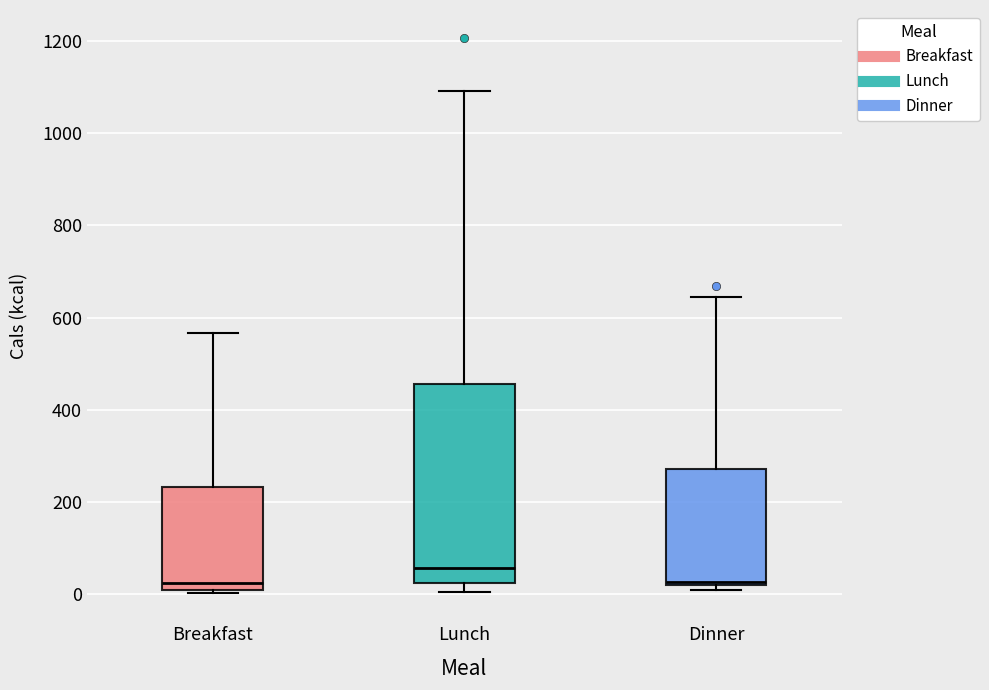

Reading left to right, transcribe this box plot: for each box, give where its median line is, the range the box spans, and where its two whiskers end, as read against the y-axis. The values are not printed on the chart, so give them approximately, as read against the axis.

Breakfast: median 20, box 0 to 240, whiskers 0 (just below the box's lower edge) to 560
Lunch: median 60, box 20 to 460, whiskers 0 to 1100
Dinner: median 20 (just above the box's lower edge), box 20 to 280, whiskers 0 to 640